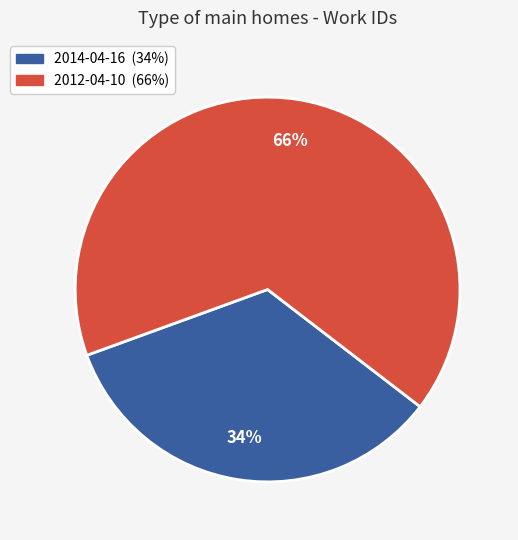

How many segments does this pie chart have?

2